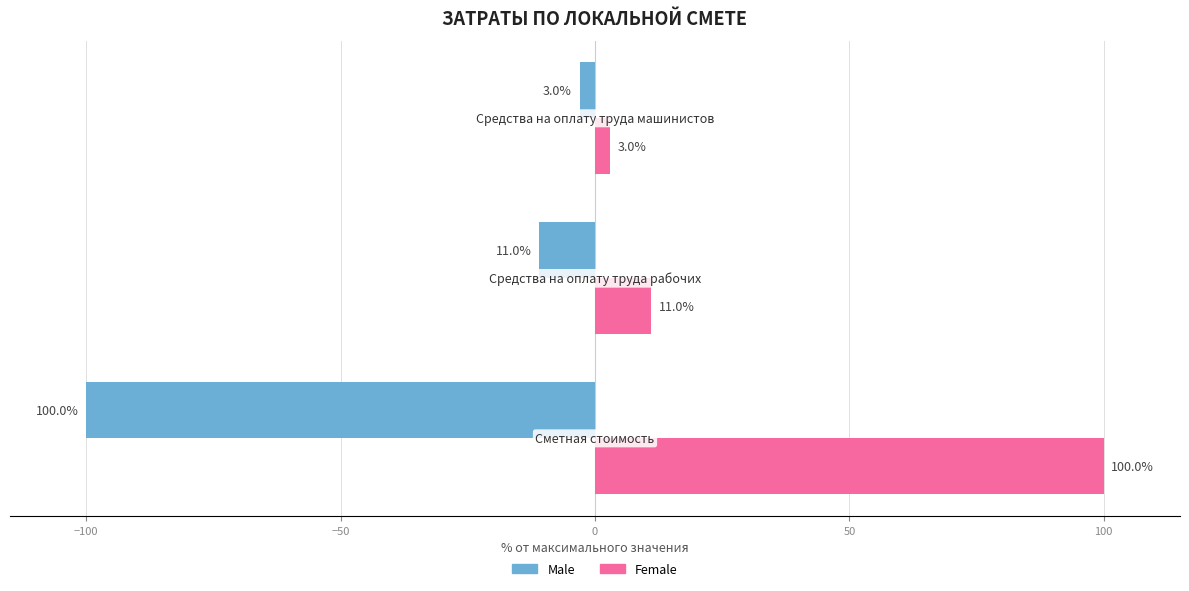

What is the greatest value displayed?

100.0